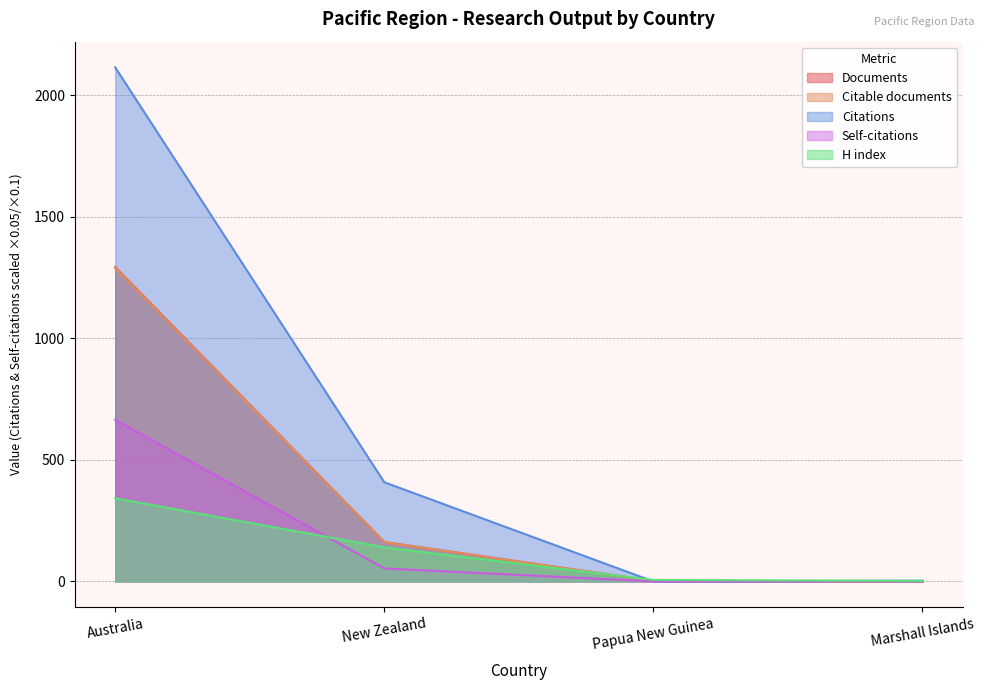

Where does the Self-citations series first go above 53?

Australia